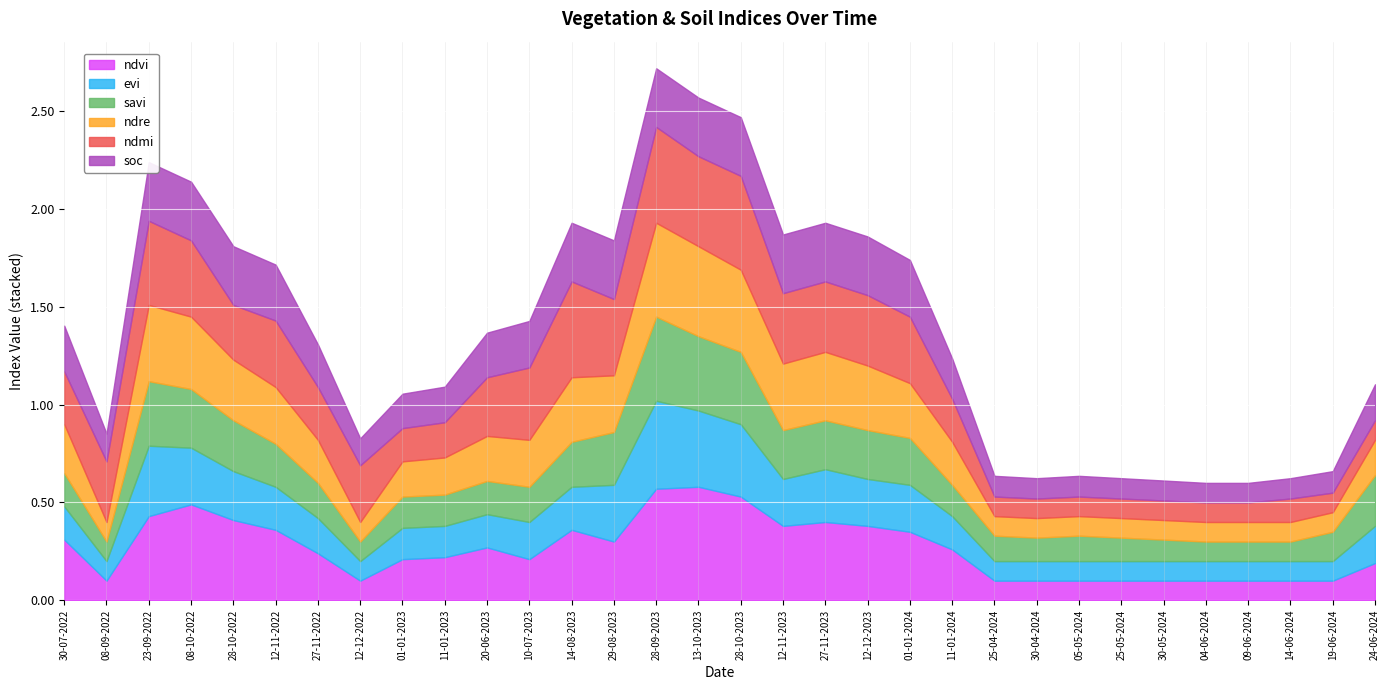

Reading left to right, list all the values displayed in this chart.

ndvi: 30-07-2022=0.3	08-09-2022=0.1	23-09-2022=0.4	08-10-2022=0.5	28-10-2022=0.4	12-11-2022=0.4	27-11-2022=0.2	12-12-2022=0.1	01-01-2023=0.2	11-01-2023=0.2	20-06-2023=0.3	10-07-2023=0.2	14-08-2023=0.4	29-08-2023=0.3	28-09-2023=0.6	13-10-2023=0.6	28-10-2023=0.5	12-11-2023=0.4	27-11-2023=0.4	12-12-2023=0.4	01-01-2024=0.3	11-01-2024=0.3	25-04-2024=0.1	30-04-2024=0.1	05-05-2024=0.1	25-05-2024=0.1	30-05-2024=0.1	04-06-2024=0.1	09-06-2024=0.1	14-06-2024=0.1	19-06-2024=0.1	24-06-2024=0.2
evi: 30-07-2022=0.2	08-09-2022=0.1	23-09-2022=0.4	08-10-2022=0.3	28-10-2022=0.2	12-11-2022=0.2	27-11-2022=0.2	12-12-2022=0.1	01-01-2023=0.2	11-01-2023=0.2	20-06-2023=0.2	10-07-2023=0.2	14-08-2023=0.2	29-08-2023=0.3	28-09-2023=0.5	13-10-2023=0.4	28-10-2023=0.4	12-11-2023=0.2	27-11-2023=0.3	12-12-2023=0.2	01-01-2024=0.2	11-01-2024=0.2	25-04-2024=0.1	30-04-2024=0.1	05-05-2024=0.1	25-05-2024=0.1	30-05-2024=0.1	04-06-2024=0.1	09-06-2024=0.1	14-06-2024=0.1	19-06-2024=0.1	24-06-2024=0.2
savi: 30-07-2022=0.2	08-09-2022=0.1	23-09-2022=0.3	08-10-2022=0.3	28-10-2022=0.3	12-11-2022=0.2	27-11-2022=0.2	12-12-2022=0.1	01-01-2023=0.2	11-01-2023=0.2	20-06-2023=0.2	10-07-2023=0.2	14-08-2023=0.2	29-08-2023=0.3	28-09-2023=0.4	13-10-2023=0.4	28-10-2023=0.4	12-11-2023=0.2	27-11-2023=0.2	12-12-2023=0.2	01-01-2024=0.2	11-01-2024=0.2	25-04-2024=0.1	30-04-2024=0.1	05-05-2024=0.1	25-05-2024=0.1	30-05-2024=0.1	04-06-2024=0.1	09-06-2024=0.1	14-06-2024=0.1	19-06-2024=0.1	24-06-2024=0.3
ndre: 30-07-2022=0.2	08-09-2022=0.1	23-09-2022=0.4	08-10-2022=0.4	28-10-2022=0.3	12-11-2022=0.3	27-11-2022=0.2	12-12-2022=0.1	01-01-2023=0.2	11-01-2023=0.2	20-06-2023=0.2	10-07-2023=0.2	14-08-2023=0.3	29-08-2023=0.3	28-09-2023=0.5	13-10-2023=0.5	28-10-2023=0.4	12-11-2023=0.3	27-11-2023=0.3	12-12-2023=0.3	01-01-2024=0.3	11-01-2024=0.2	25-04-2024=0.1	30-04-2024=0.1	05-05-2024=0.1	25-05-2024=0.1	30-05-2024=0.1	04-06-2024=0.1	09-06-2024=0.1	14-06-2024=0.1	19-06-2024=0.1	24-06-2024=0.2
ndmi: 30-07-2022=0.3	08-09-2022=0.3	23-09-2022=0.4	08-10-2022=0.4	28-10-2022=0.3	12-11-2022=0.3	27-11-2022=0.3	12-12-2022=0.3	01-01-2023=0.2	11-01-2023=0.2	20-06-2023=0.3	10-07-2023=0.4	14-08-2023=0.5	29-08-2023=0.4	28-09-2023=0.5	13-10-2023=0.5	28-10-2023=0.5	12-11-2023=0.4	27-11-2023=0.4	12-12-2023=0.4	01-01-2024=0.3	11-01-2024=0.2	25-04-2024=0.1	30-04-2024=0.1	05-05-2024=0.1	25-05-2024=0.1	30-05-2024=0.1	04-06-2024=0.1	09-06-2024=0.1	14-06-2024=0.1	19-06-2024=0.1	24-06-2024=0.1
soc: 30-07-2022=0.2	08-09-2022=0.1	23-09-2022=0.3	08-10-2022=0.3	28-10-2022=0.3	12-11-2022=0.3	27-11-2022=0.2	12-12-2022=0.1	01-01-2023=0.2	11-01-2023=0.2	20-06-2023=0.2	10-07-2023=0.2	14-08-2023=0.3	29-08-2023=0.3	28-09-2023=0.3	13-10-2023=0.3	28-10-2023=0.3	12-11-2023=0.3	27-11-2023=0.3	12-12-2023=0.3	01-01-2024=0.3	11-01-2024=0.2	25-04-2024=0.1	30-04-2024=0.1	05-05-2024=0.1	25-05-2024=0.1	30-05-2024=0.1	04-06-2024=0.1	09-06-2024=0.1	14-06-2024=0.1	19-06-2024=0.1	24-06-2024=0.2